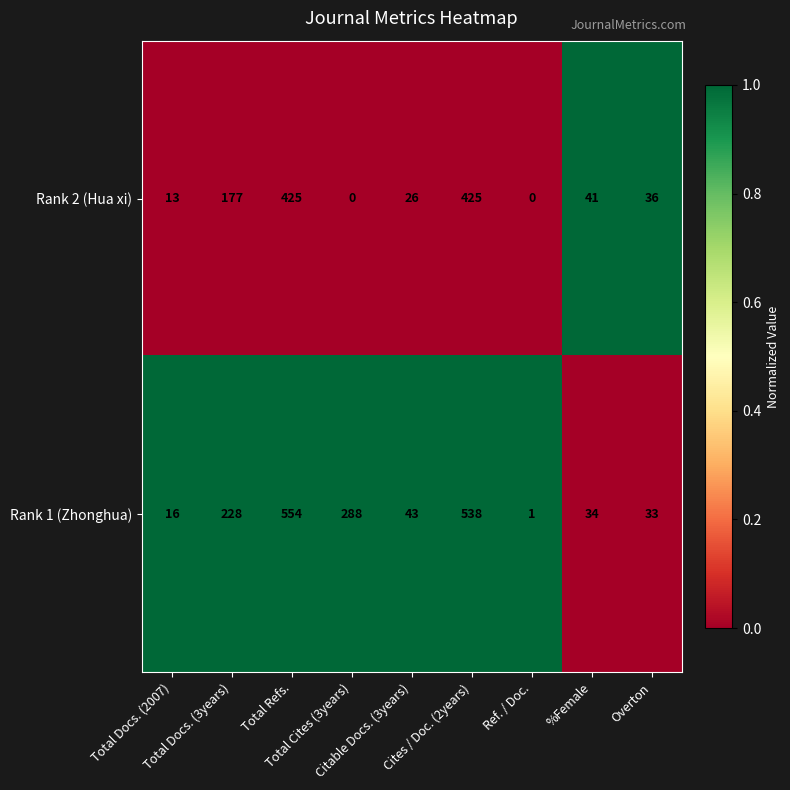

List the series in order of their overall mean, lowest first.

Rank 2 (Hua xi), Rank 1 (Zhonghua)